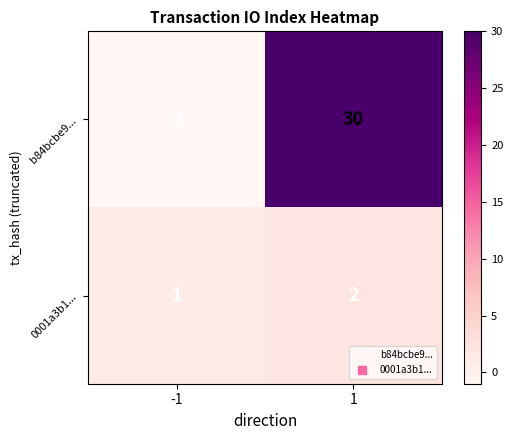

Reading left to right, list all the values displayed in this chart.

b84bcbe9...: -1	30
0001a3b1...: 1	2